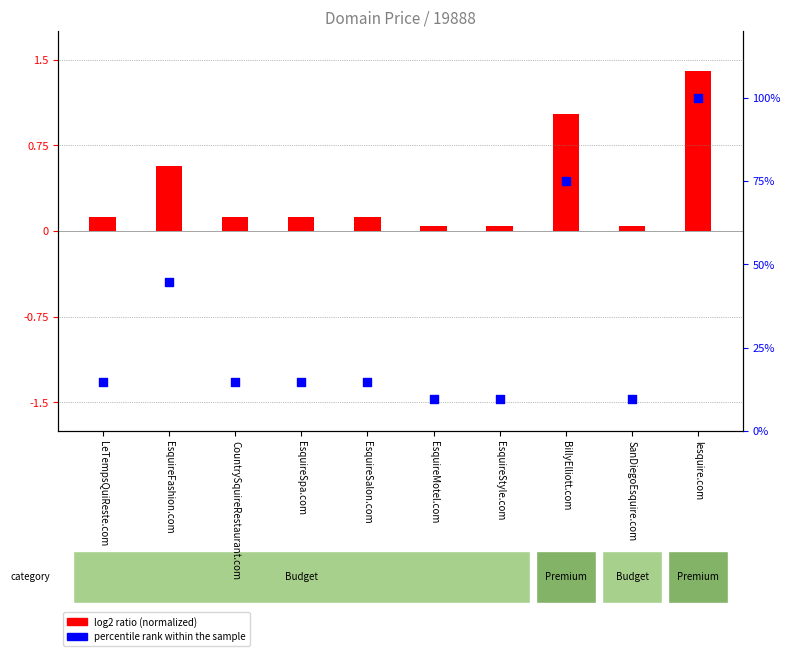

Is the value of log2 ratio (normalized) at EsquireFashion.com greater than the value of percentile rank within the sample at EsquireSpa.com?

No